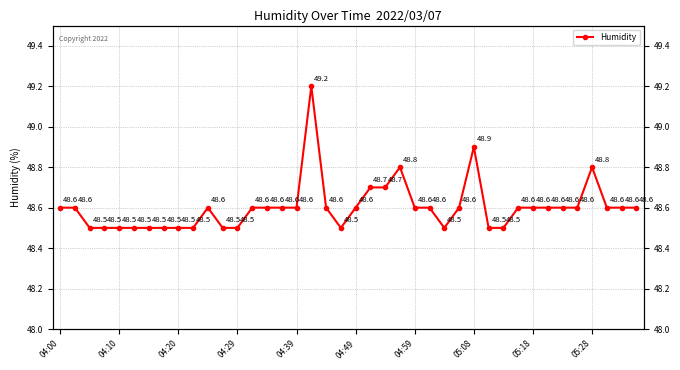

What is the sum of the values at 19 and 30?

97.0